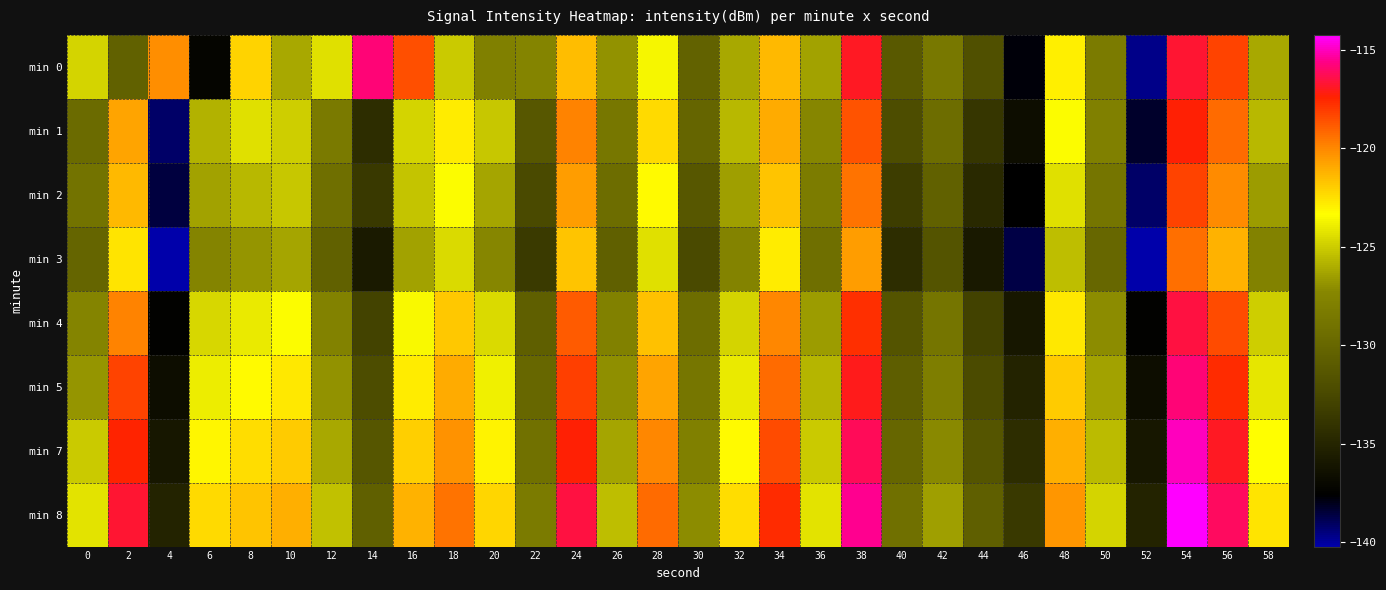

Which series has the largest range (max minus min)?

min 0